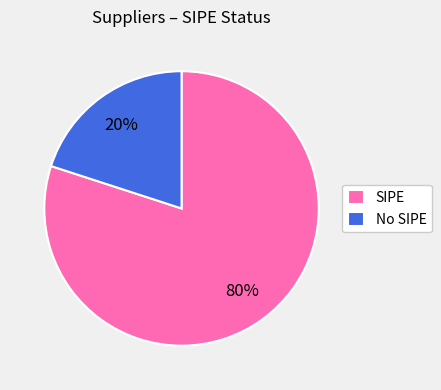

True or false: No SIPE accounts for 20% of the total.

True